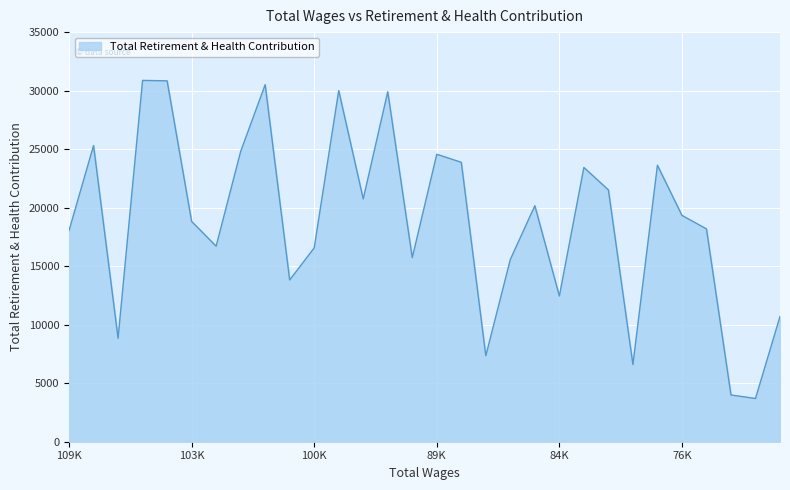

What is the maximum value shown in the chart?

30873